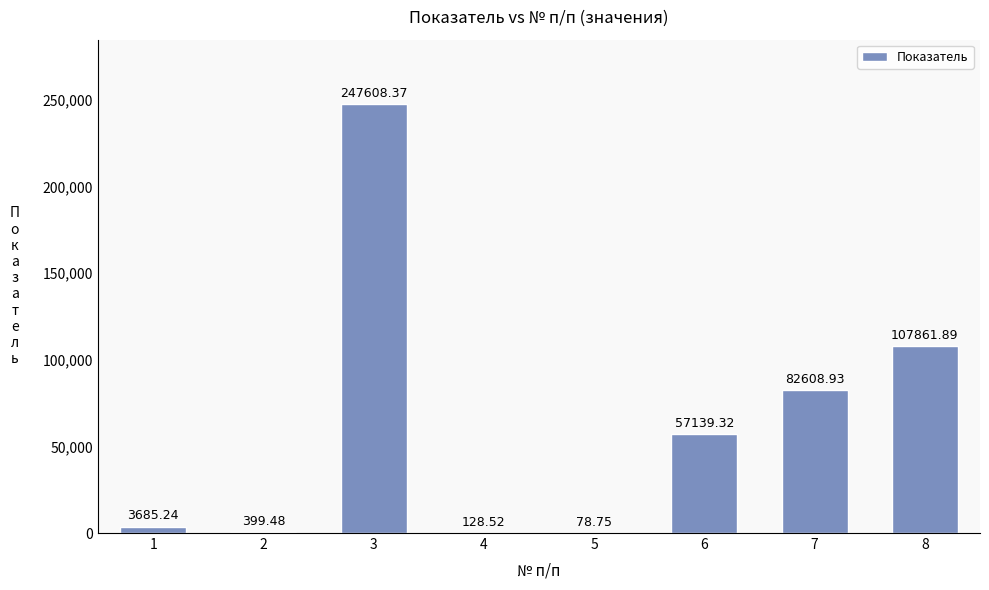

Where is the data nearest to the value 123843?

8